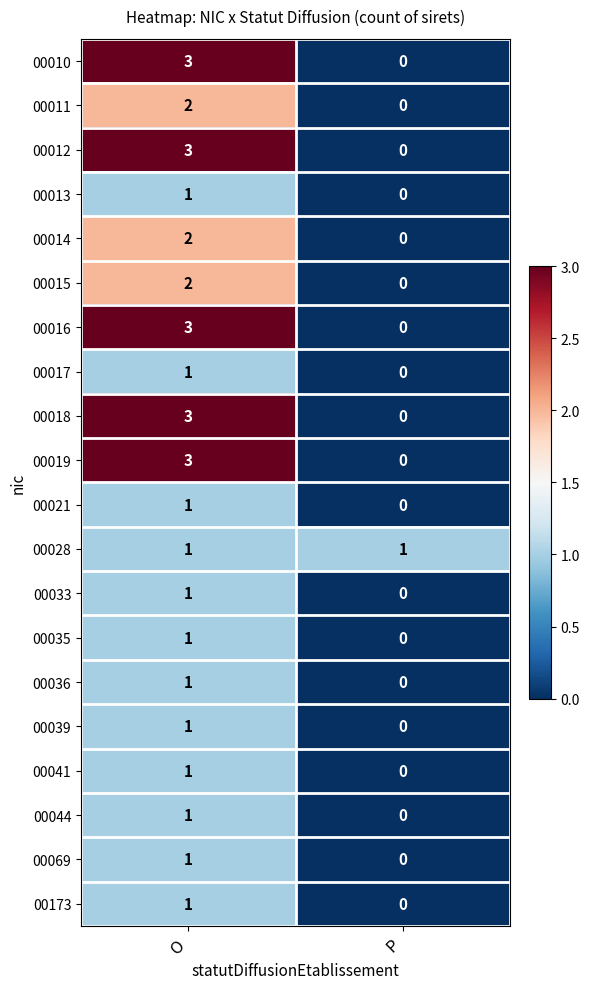

At which category is the sum across all series the highest?

O